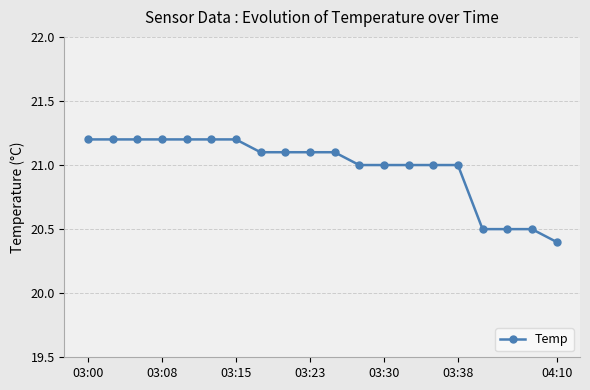

What is the difference between the maximum and second lowest values?

0.7